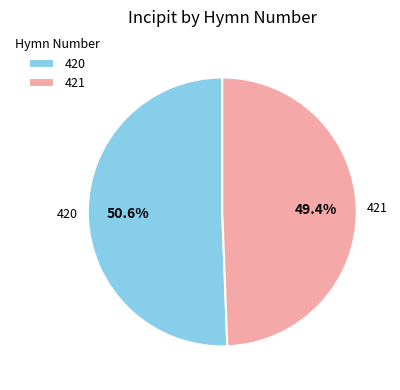

To the nearest percent, what is the difference between the largest and smallest slice percentages?

1%